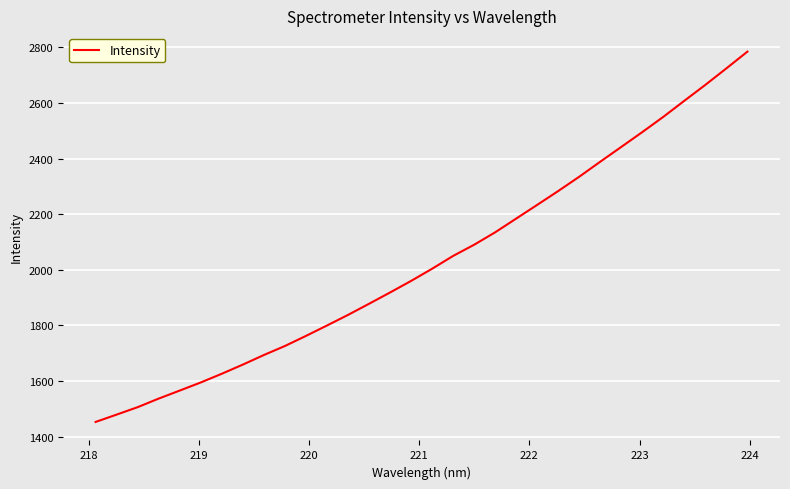

What is the greatest value displayed?

2785.0